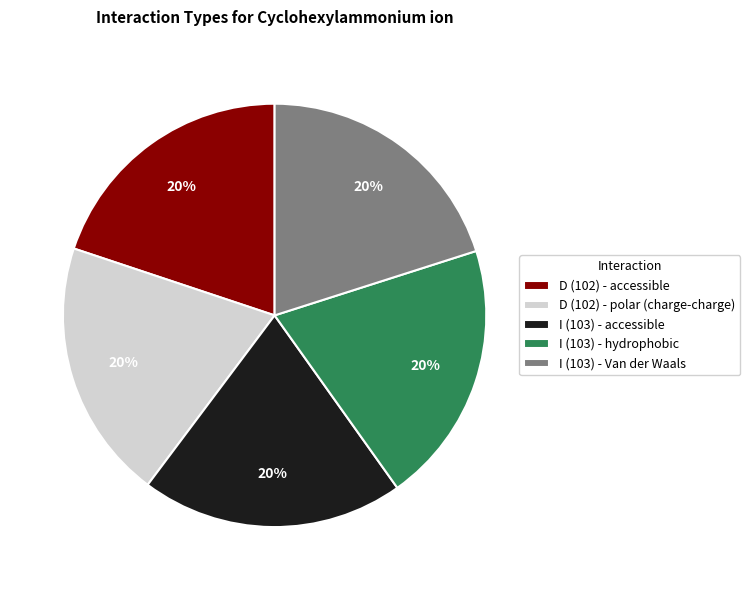

Is the sum of I (103) - hydrophobic and D (102) - polar (charge-charge) greater than half?

No